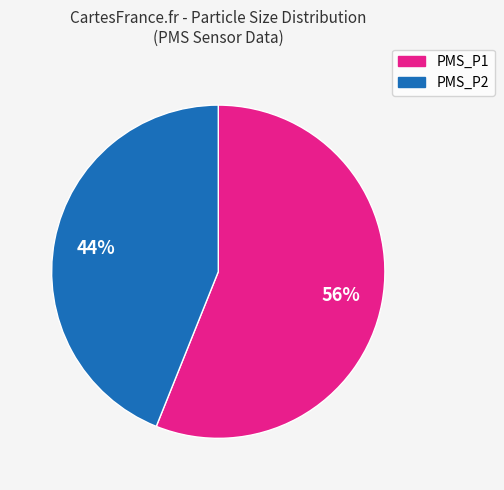

Approximately how many times larger is the value at PMS_P2 compared to PMS_P1?

0.8